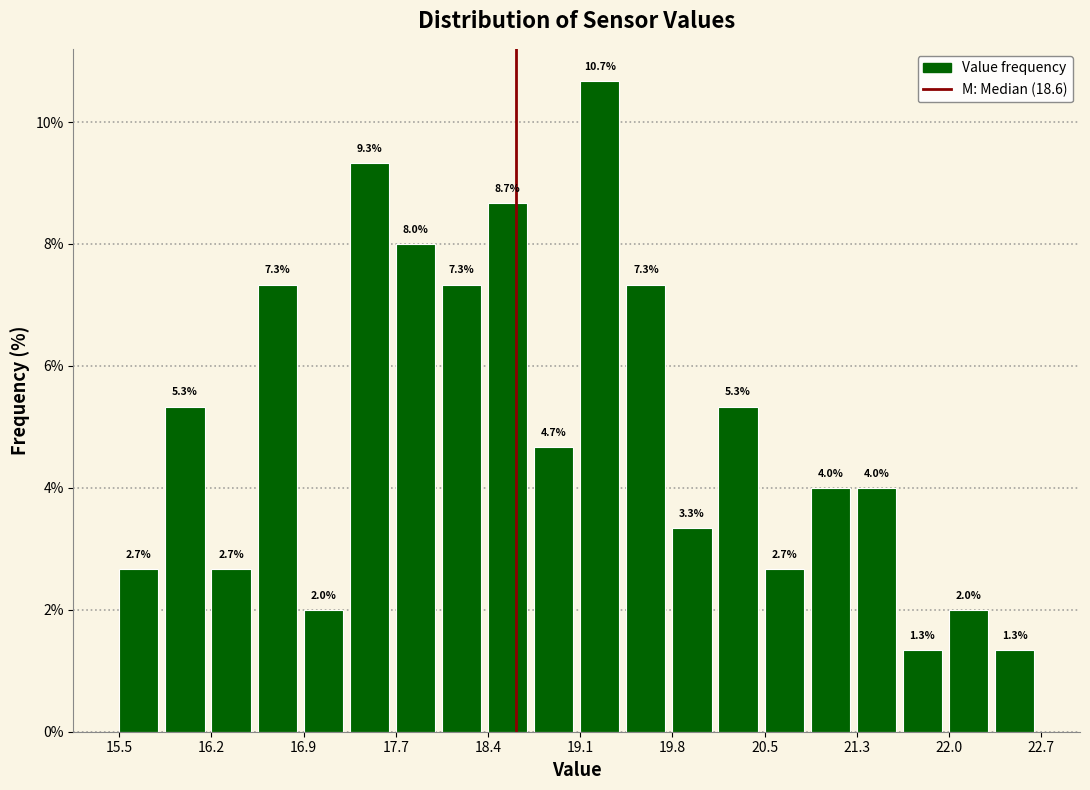

Around what value on the x-axis is the tallest bar? Give the approximate position of its centre, as read against the axis.

19.3